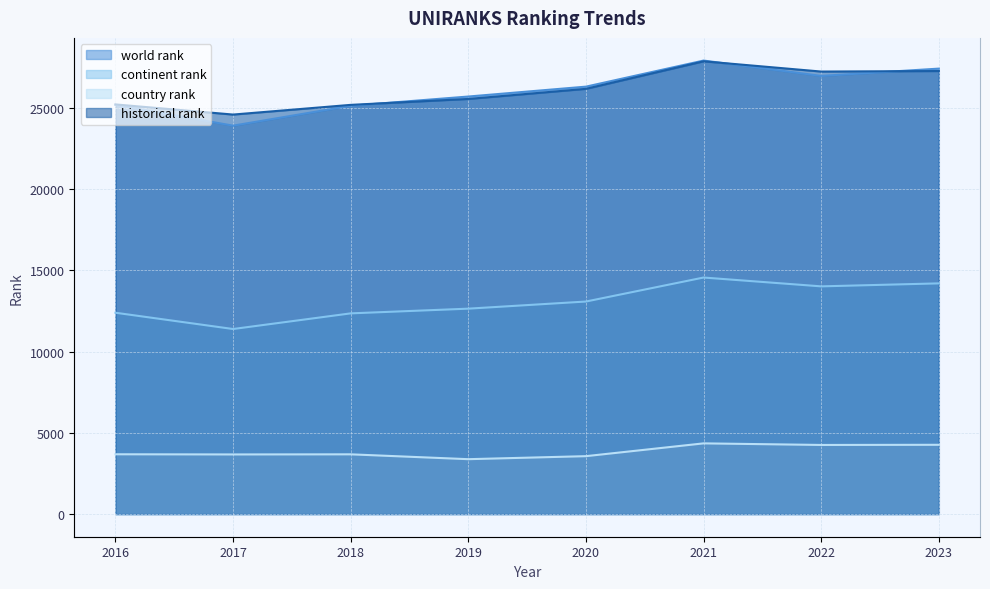

Reading left to right, list all the values displayed in this chart.

world rank: 25199.0	23919.0	25143.0	25713.0	26322.0	27928.0	26983.0	27432.0
continent rank: 12398.0	11395.0	12359.0	12649.0	13088.0	14566.0	14022.0	14206.0
country rank: 3681.0	3671.0	3678.0	3379.0	3565.0	4353.0	4255.0	4265.0
historical rank: 25227.0	24602.5	25199.5	25564.5	26187.5	27881.5	27251.0	27283.5